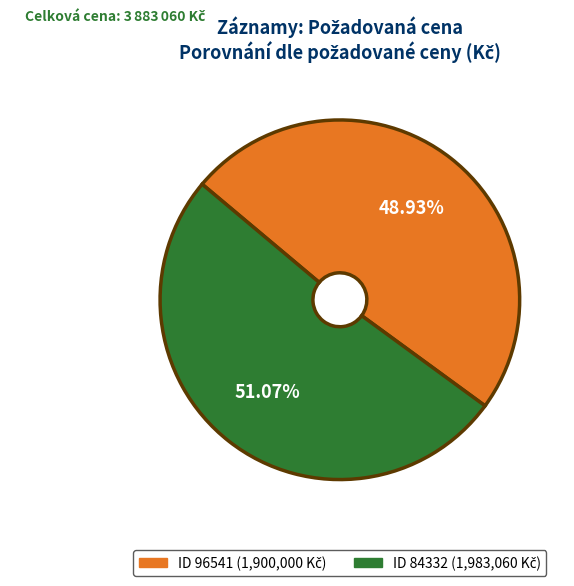

Is there a majority slice in this chart?

Yes